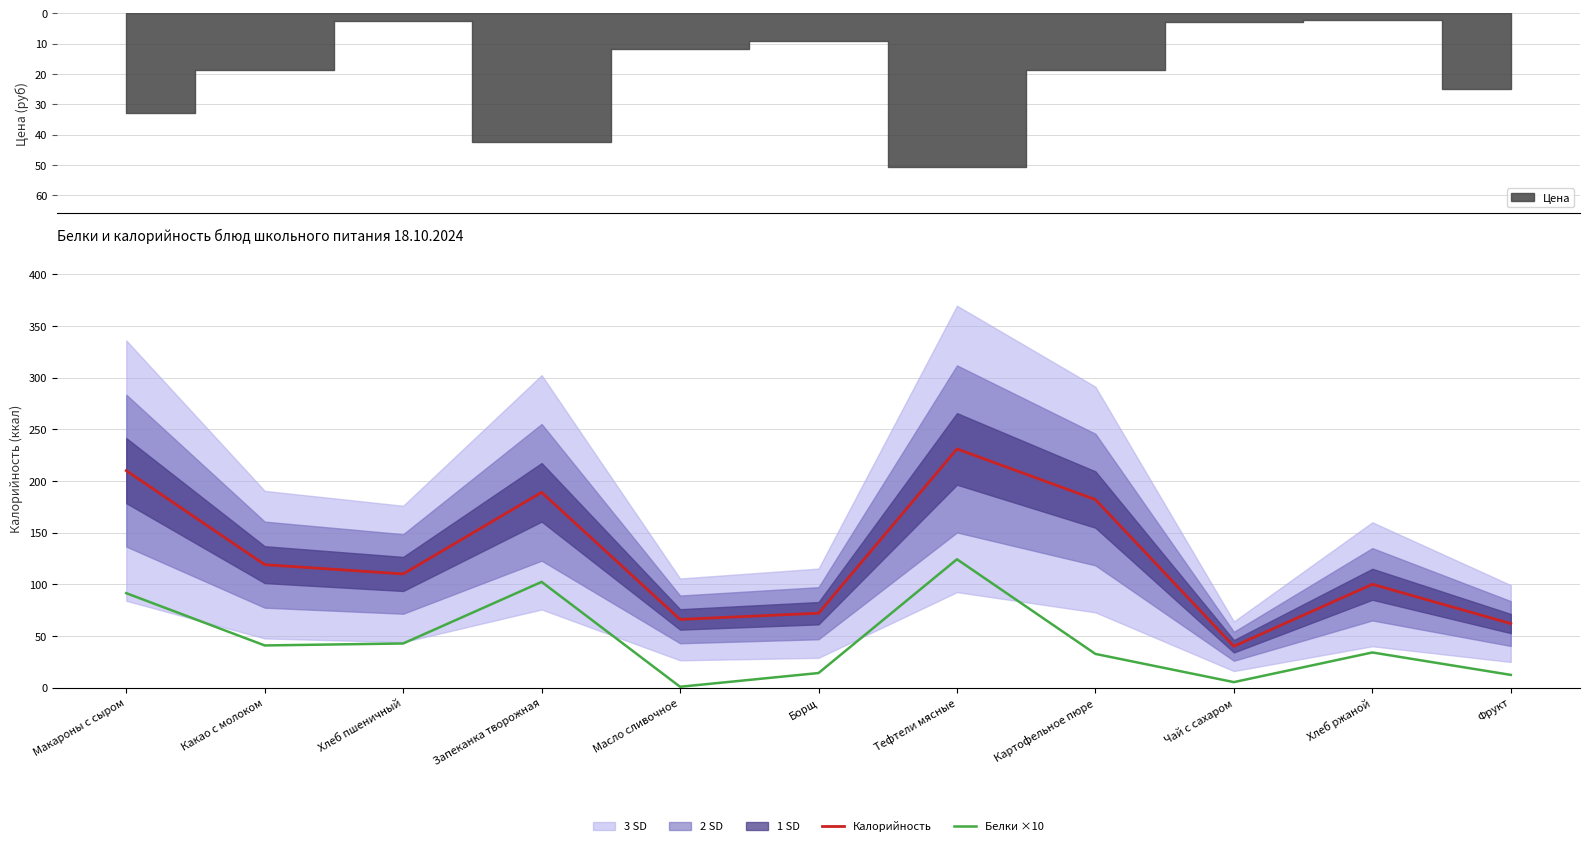

Which series has the largest total across all categories?

Калорийность